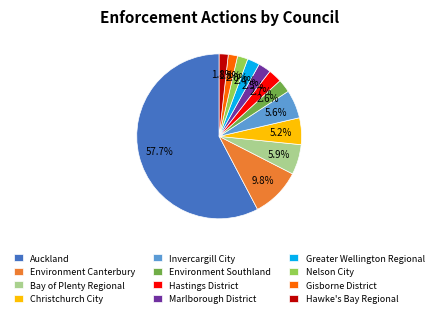

Count the number of slices in the pie.

12